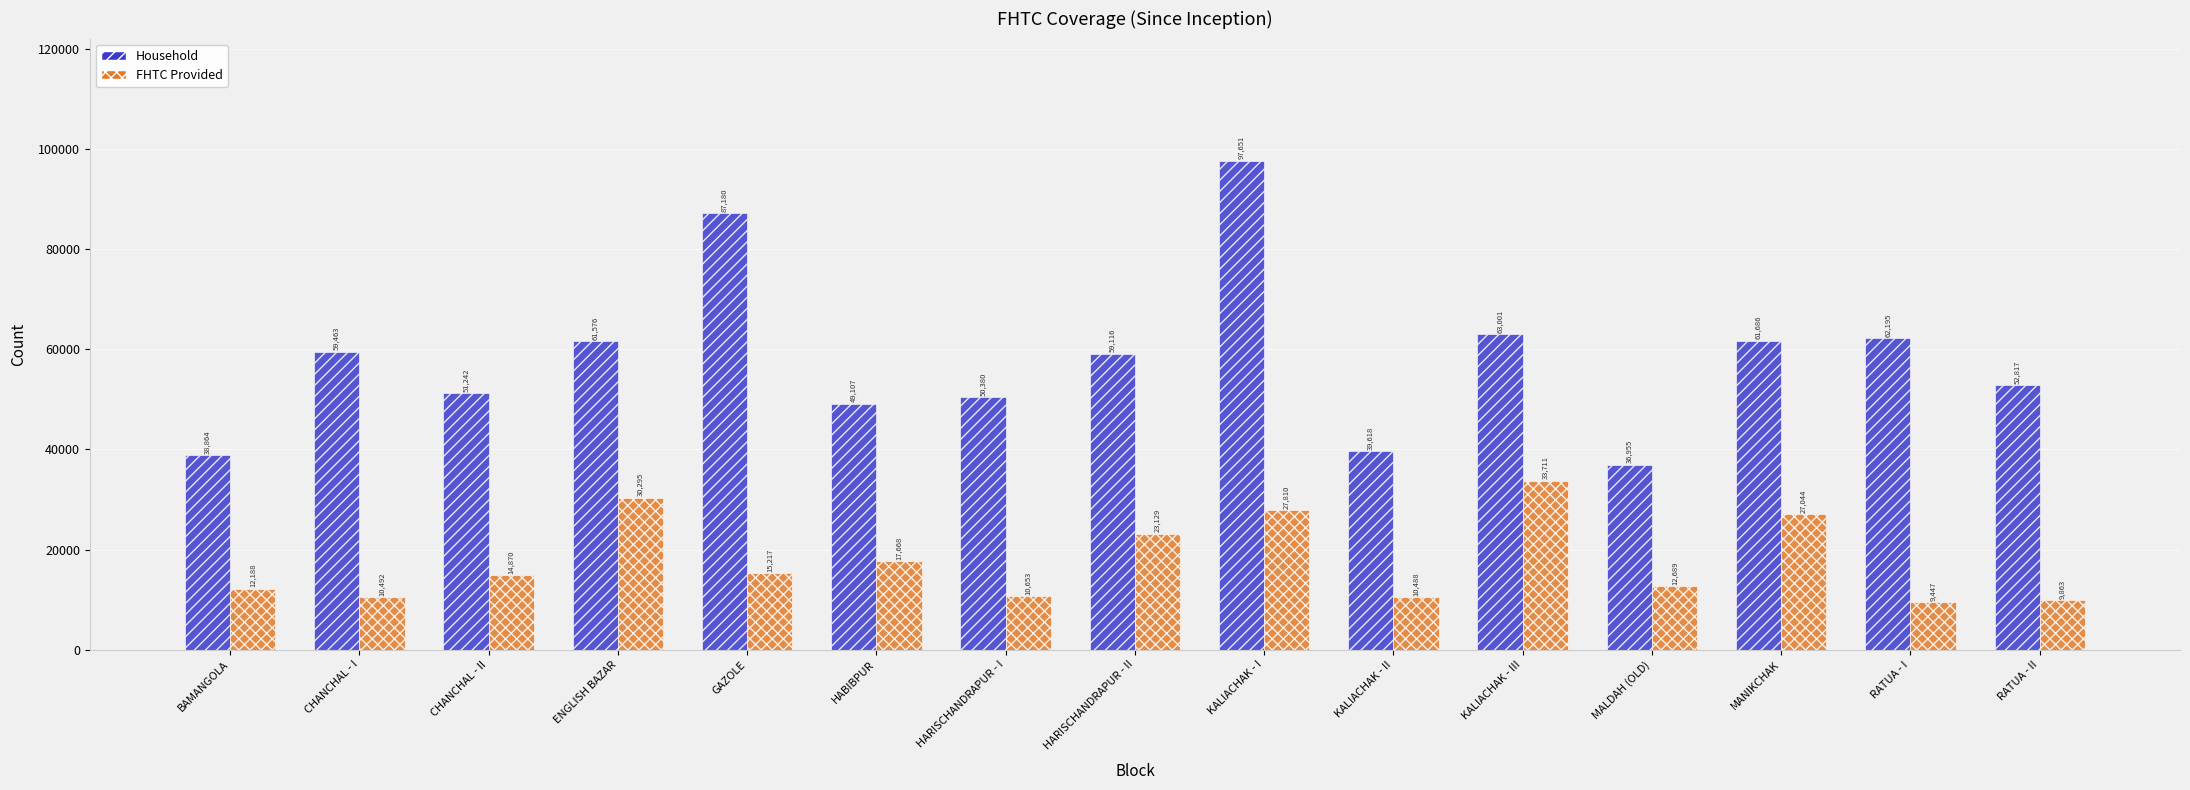

What is the label of the 5th bar from the left?

GAZOLE